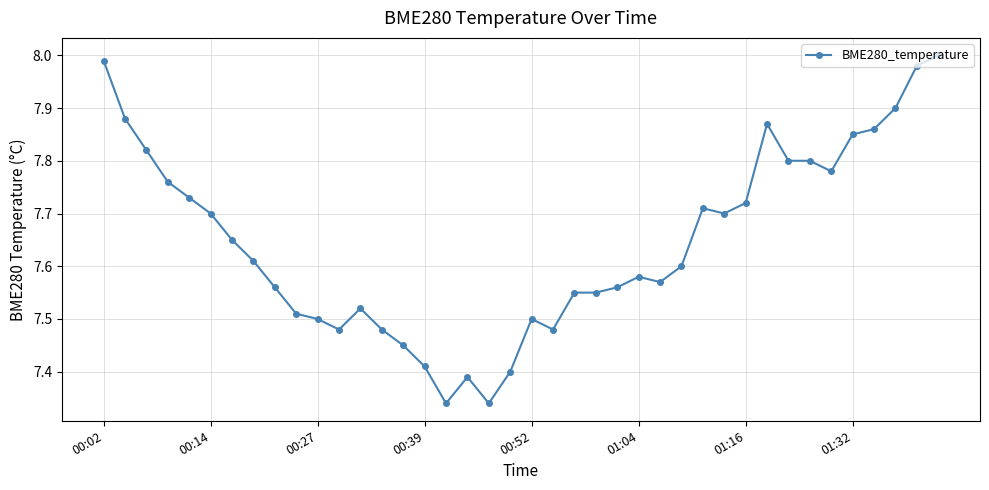

True or false: the data has more than 2 interior local peaks.

True